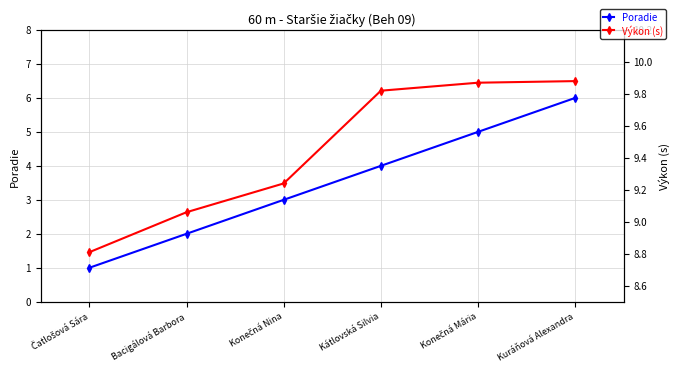

True or false: Poradie and Výkon (s) cross at least once.

False